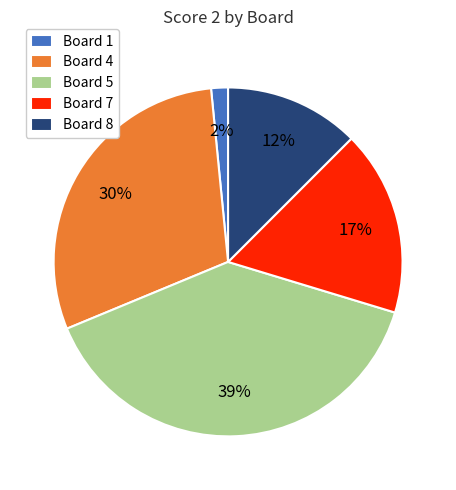

How many slices are in this pie chart?

5